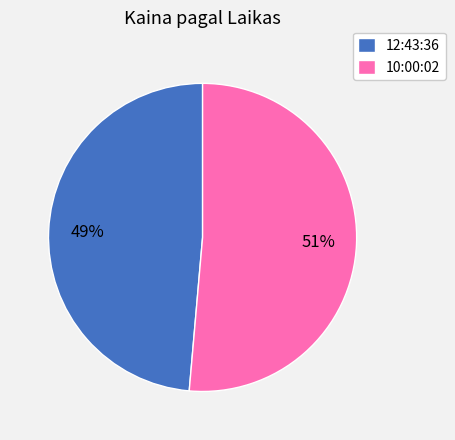

To the nearest percent, what is the combined percentage of 12:43:36 and 10:00:02?

100%